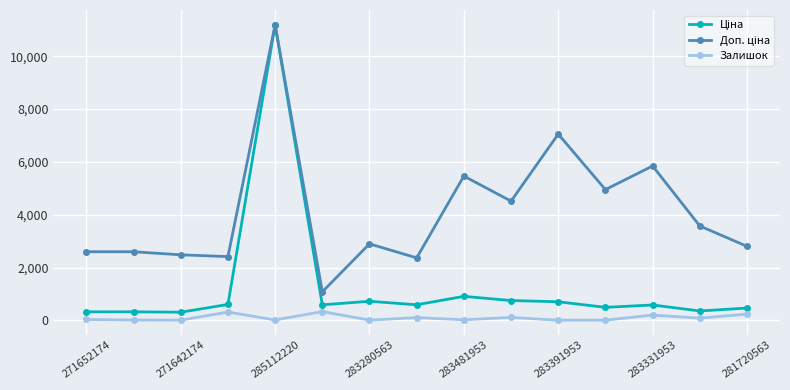

Does the chart display data point markers on the line(s)?

Yes